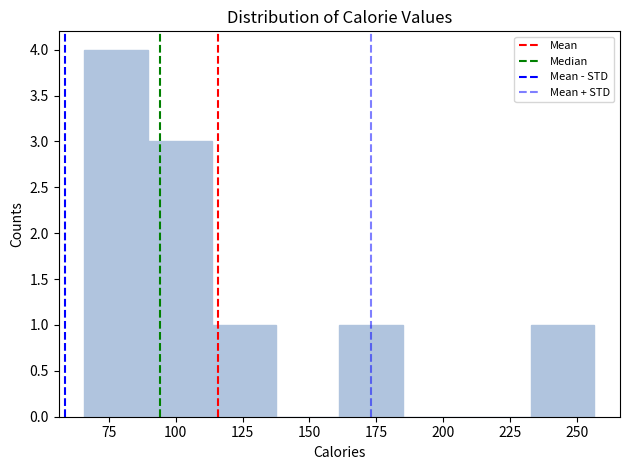

How tall is the bar that spans 65 to 90 on the x-axis? Neither the bar edges nor the heights are printed on the chart, so give them approximately, as read against the axes.

4